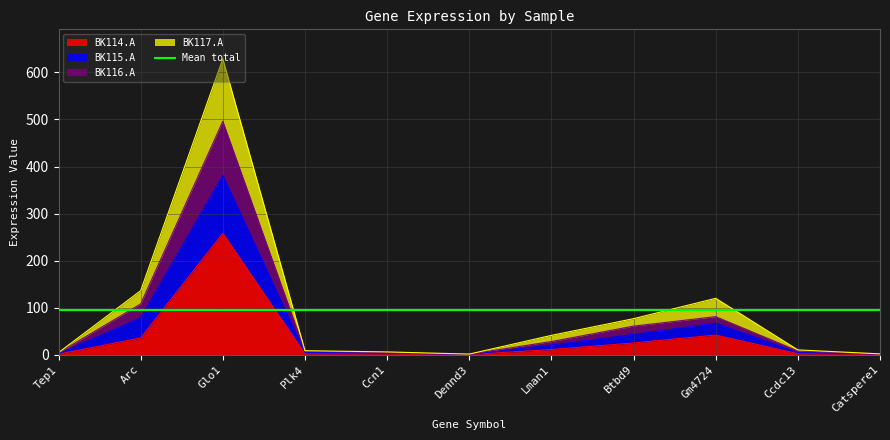

What is the highest value of the BK114.A series?

258.1